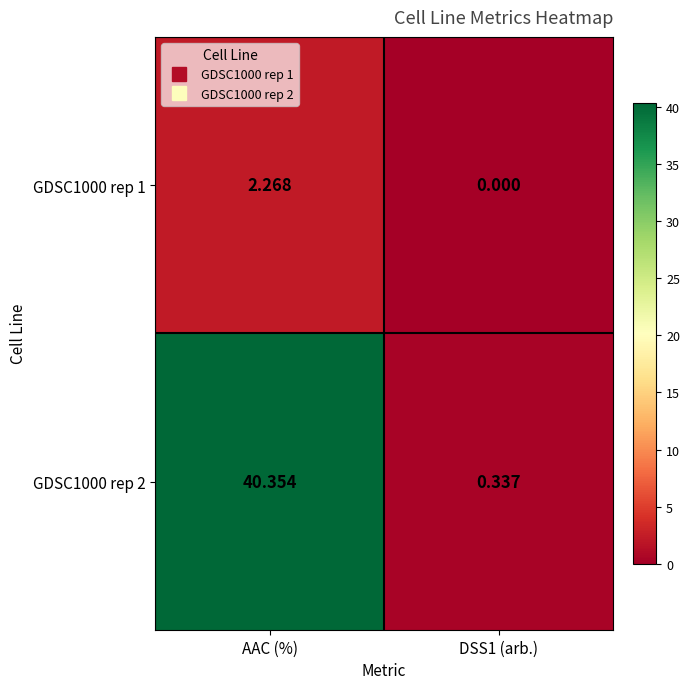

At which category is the sum across all series the highest?

AAC (%)